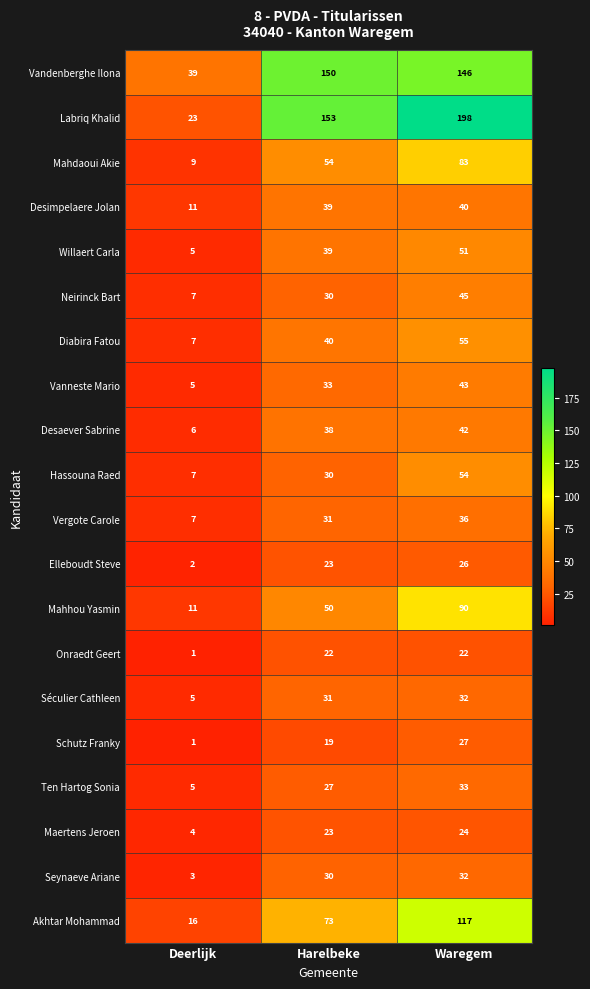

What is the greatest value displayed?

198